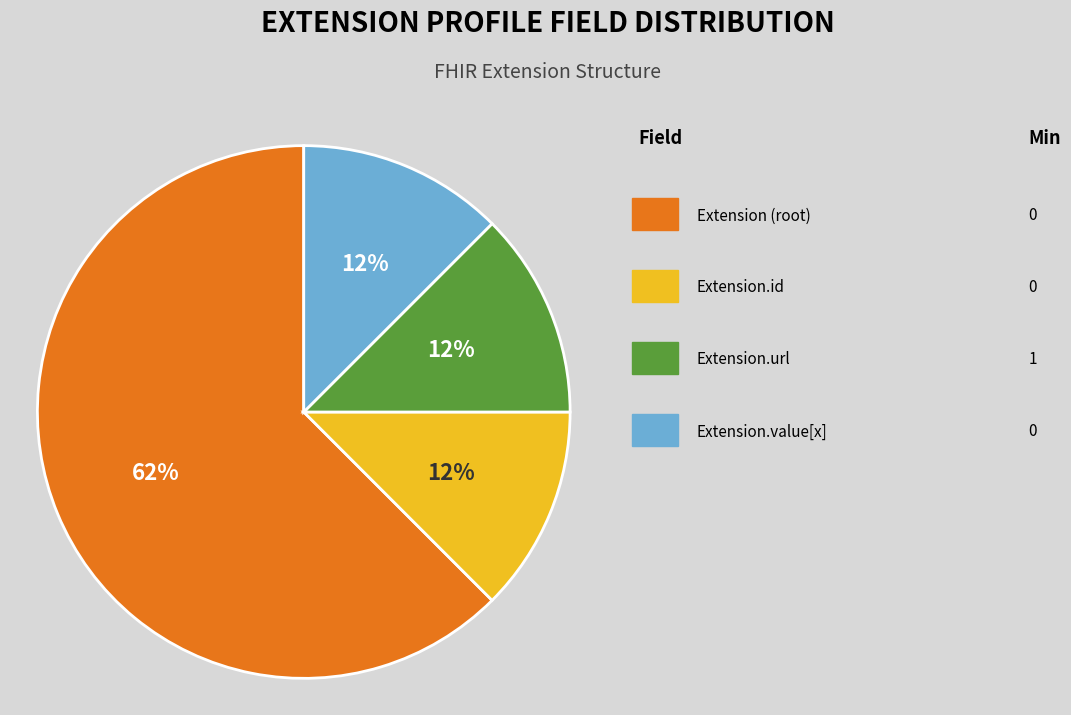

To the nearest percent, what is the average slice percentage?

25%